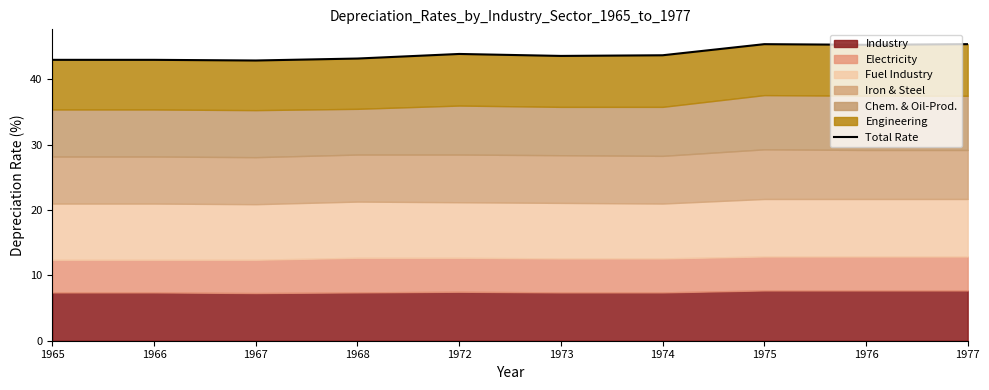

How many lines are shown in the chart?

1